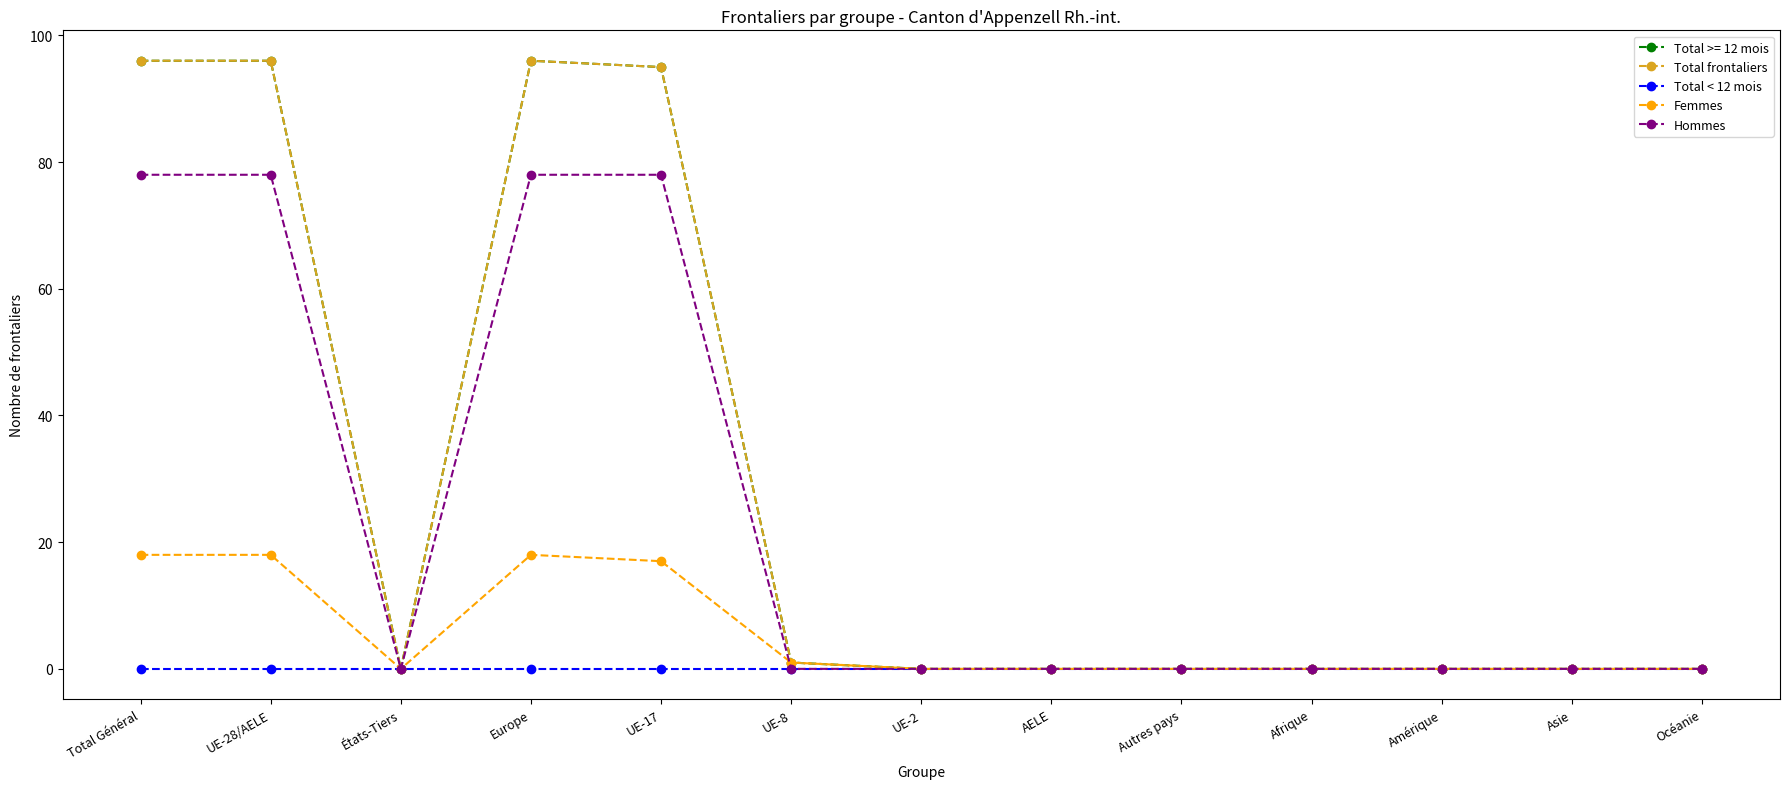

Does the chart display data point markers on the line(s)?

Yes